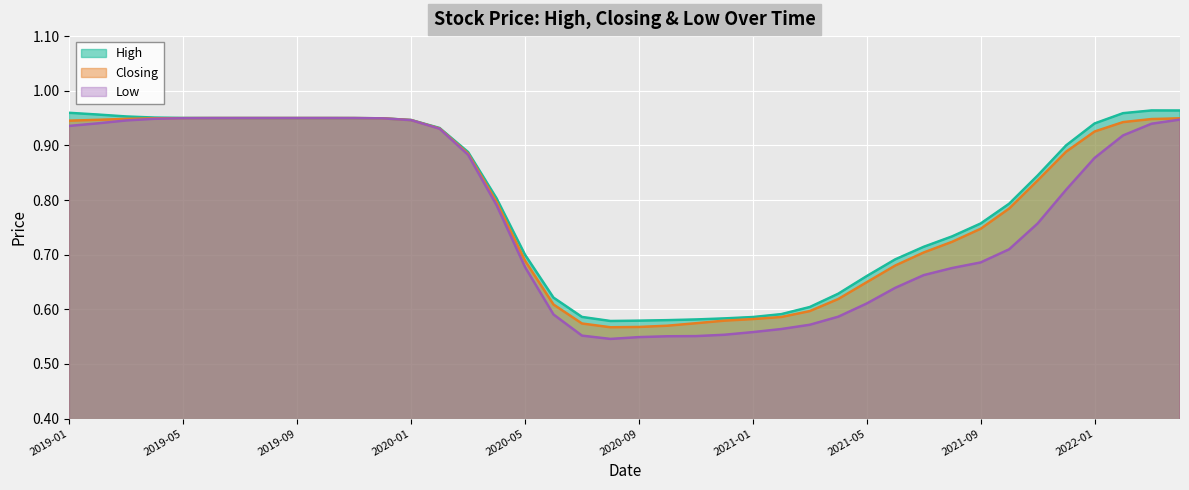

How many Low values are between 0 and 1?

40